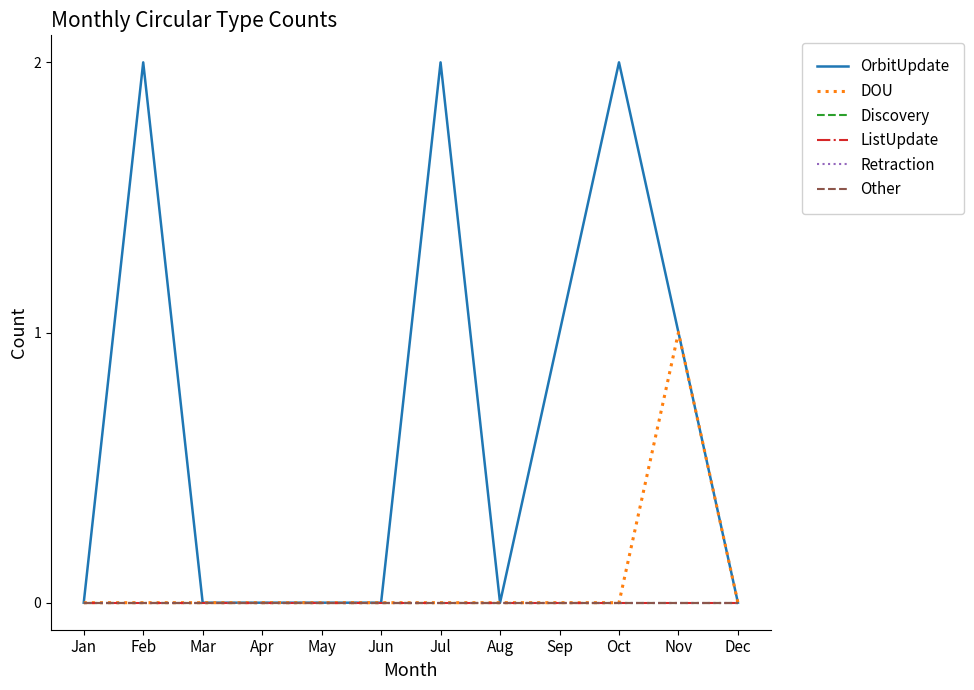

True or false: Discovery and ListUpdate cross at least once.

False